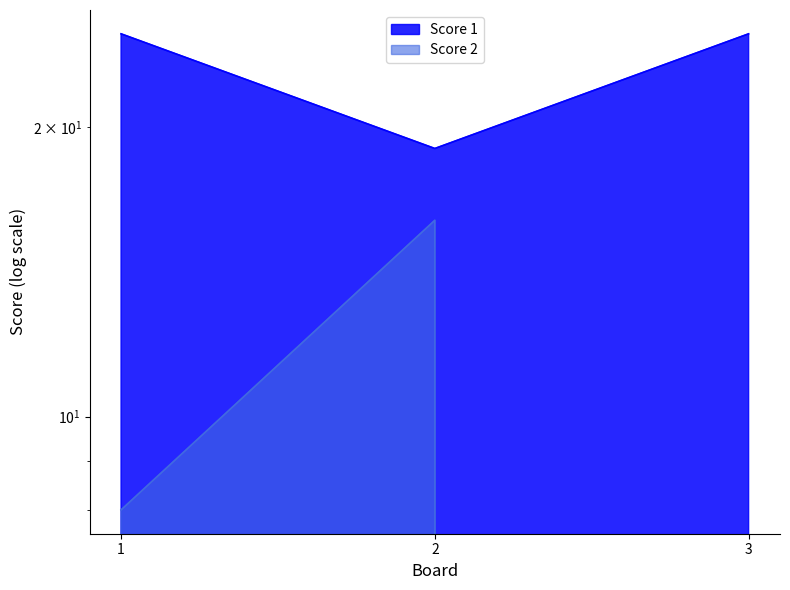

Reading left to right, what are all the values shown in this chart?

Score 1: 25	19	25
Score 2: 8	16	0